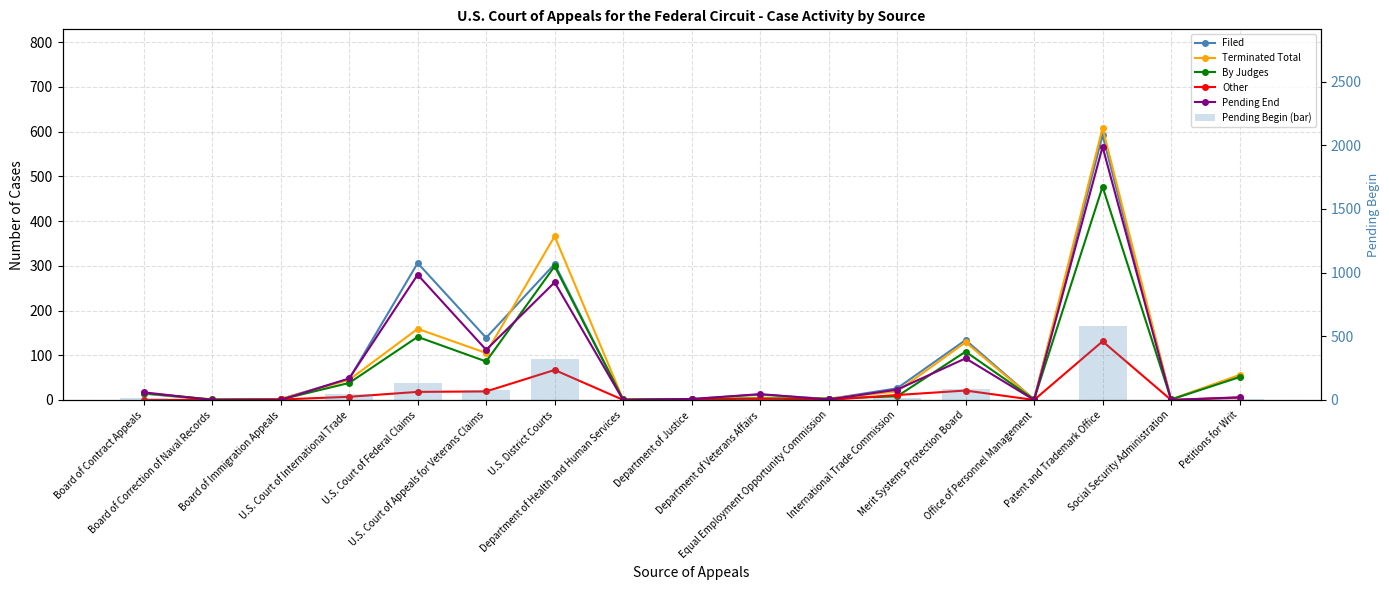

What is the approximate value of Other at Petitions for Writ, to the nearest 5?

5